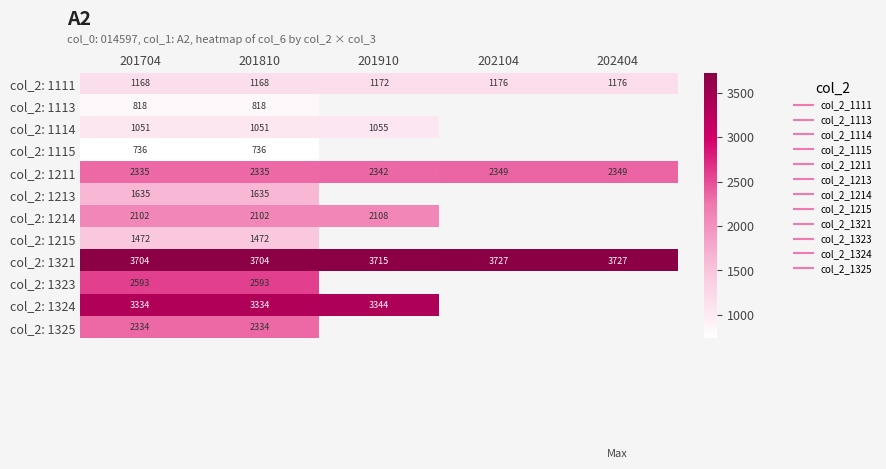

Is it true that col_2: 1211 equals 2349.0 at 202404?

True